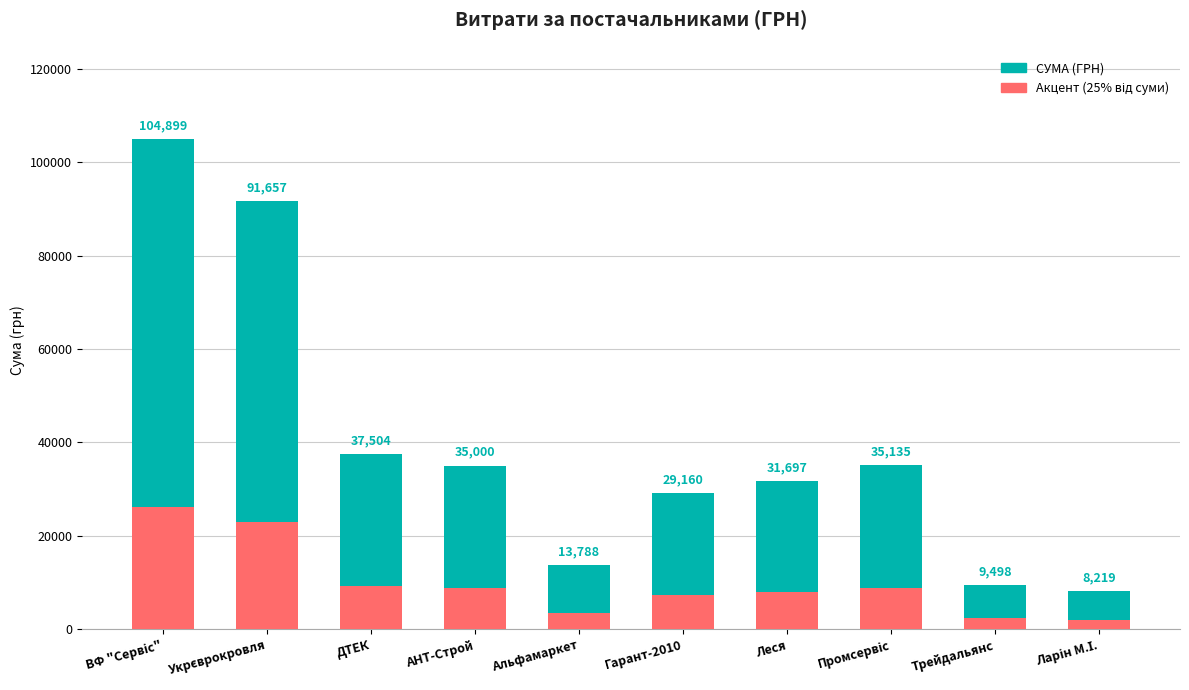

What is the sum of the СУМА (ГРН) values at Гарант-2010 and Альфамаркет?

42948.0